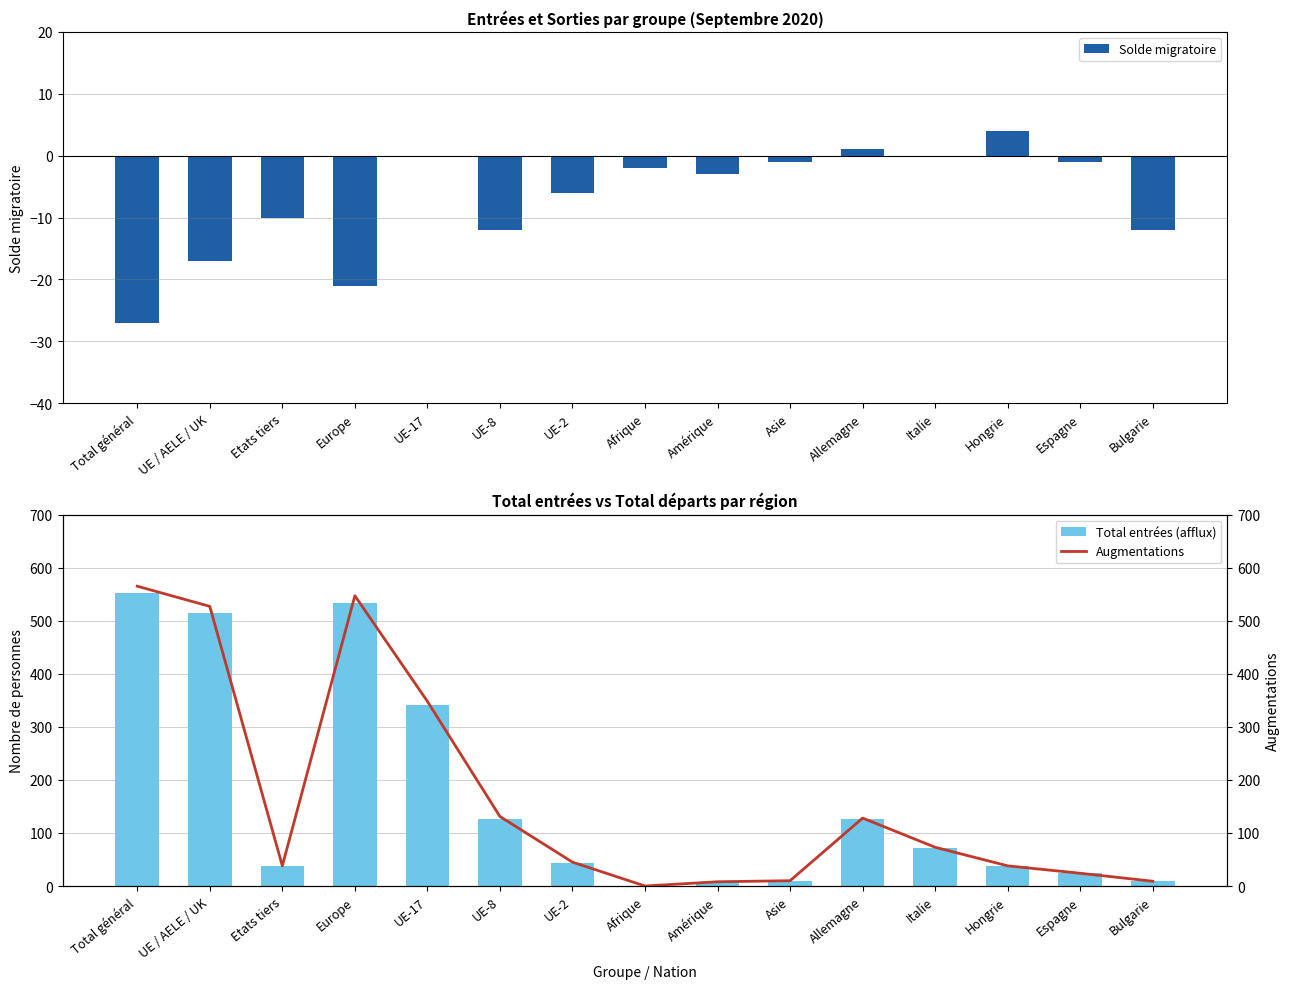

Is it true that Solde migratoire equals -1 at Espagne?

True